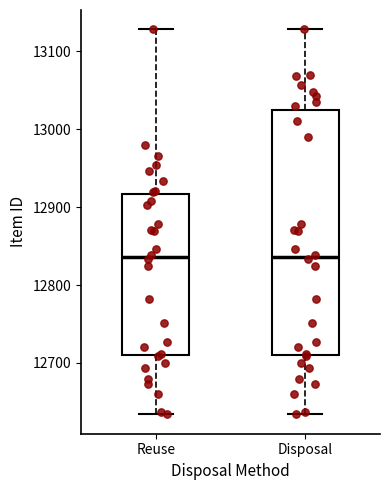

Reading left to right, read every box against the y-axis: the position of its median line, the range the box covers, and the ends of its whiskers. The values are not printed on the chart, so give them approximately, as read against the axis.

Reuse: median 12840, box 12710 to 12920, whiskers 12630 to 13130
Disposal: median 12840, box 12710 to 13030, whiskers 12630 to 13130